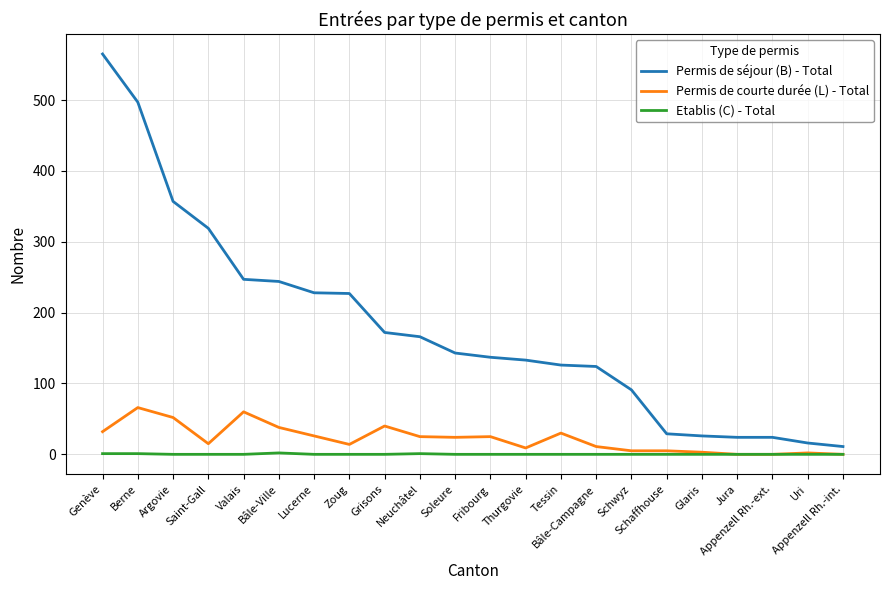

What is the spread (max minus min) of values at Lucerne?

228